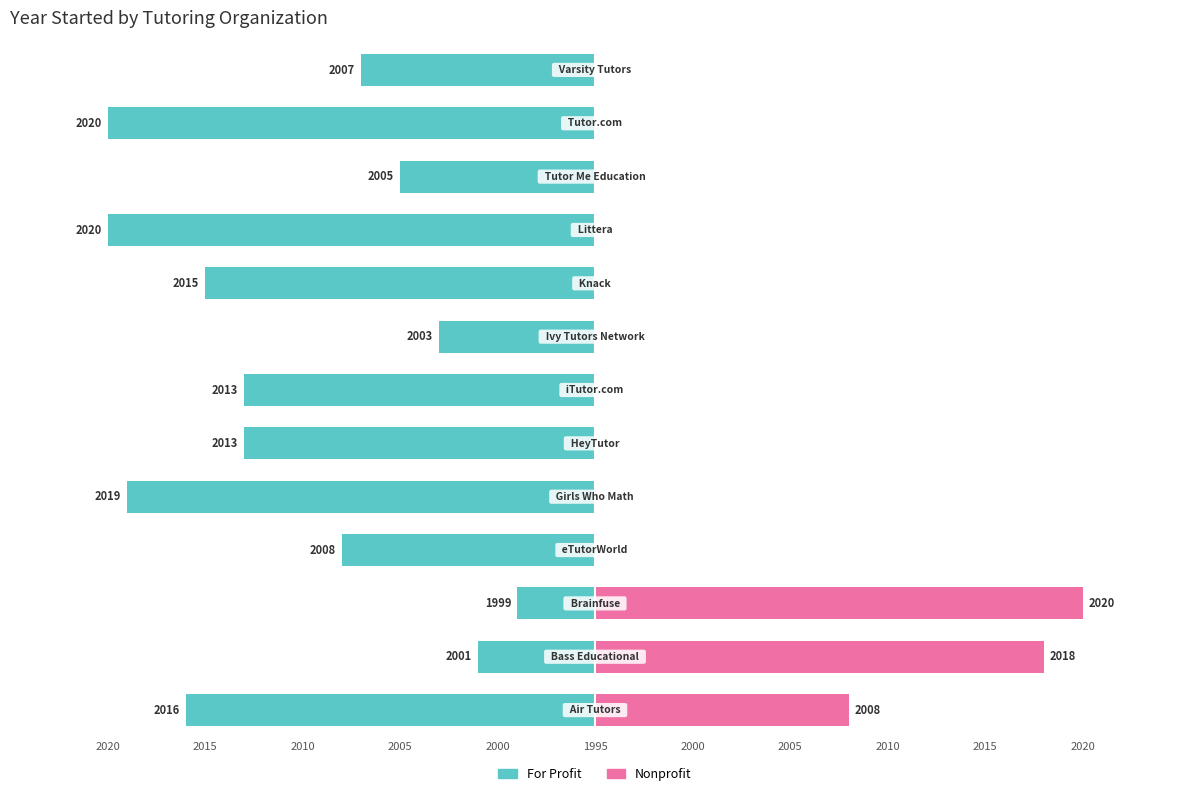

How many data points in For Profit are above -18?

6